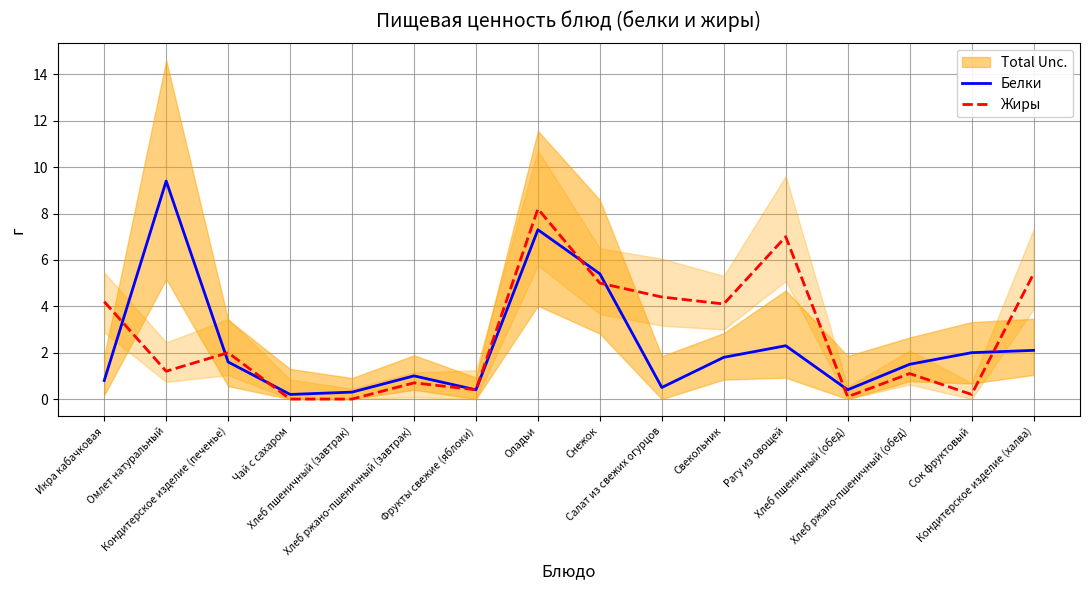

How many positive values does the Жиры series have?

14